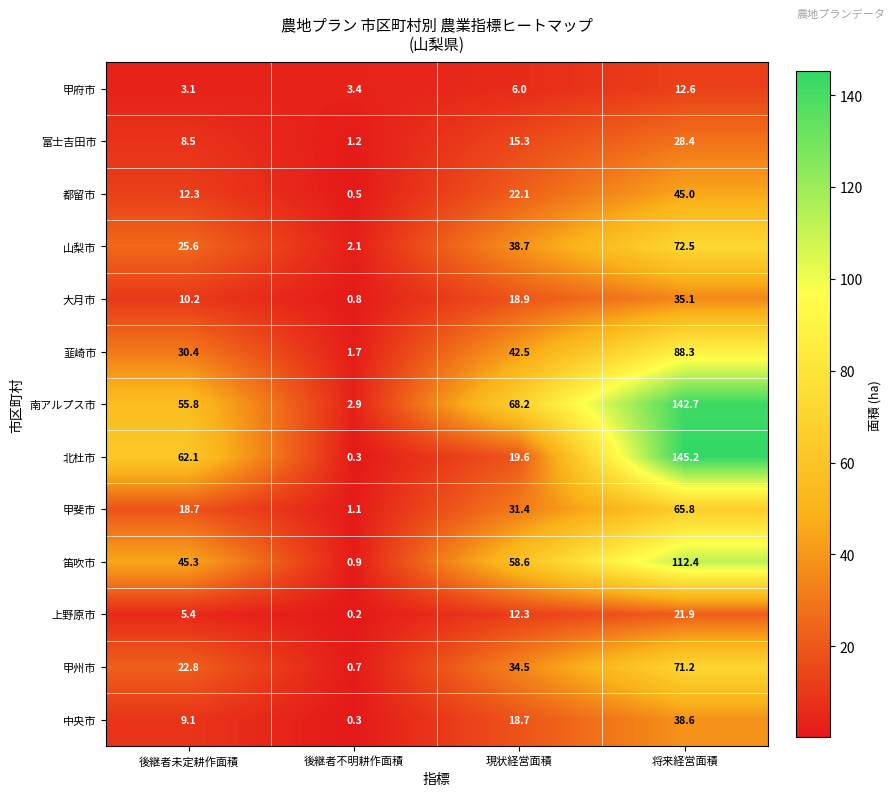

Which label corresponds to the largest value in the chart?

将来経営面積